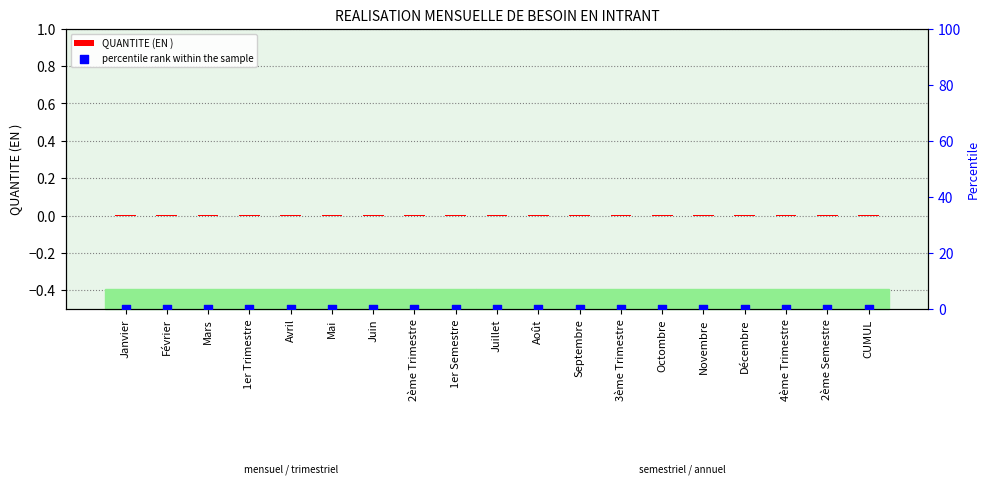

Is the value of QUANTITE (EN ) at Juin greater than the value of percentile rank within the sample at 2ème Trimestre?

Yes